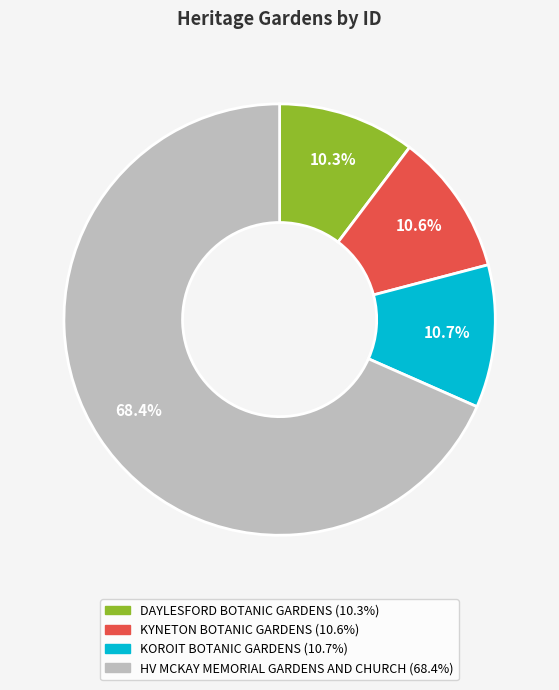

Is the sum of HV MCKAY MEMORIAL GARDENS AND CHURCH and KOROIT BOTANIC GARDENS greater than half?

Yes